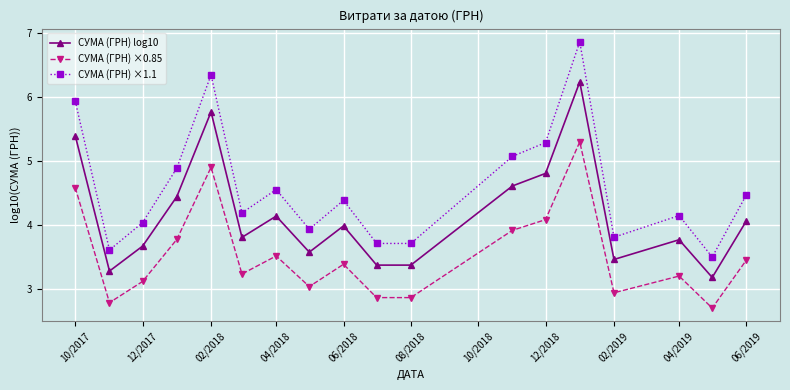

What is the difference between the maximum and minimum values in the СУМА (ГРН) ×0.85 series?

2.6